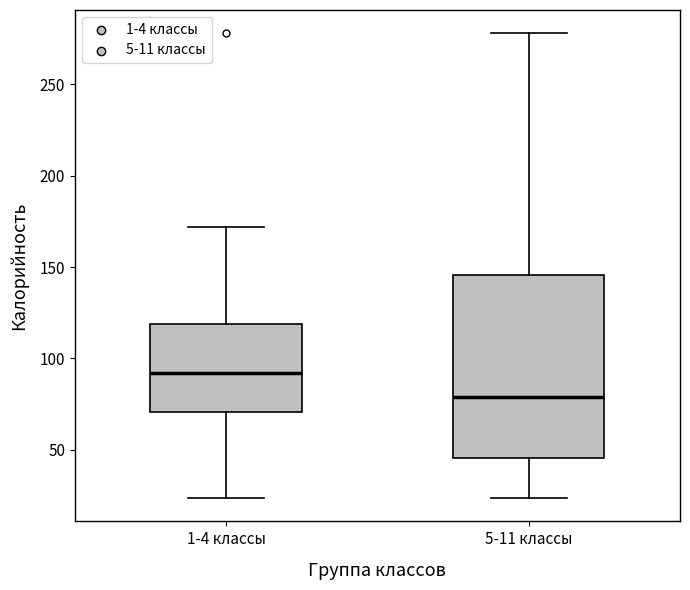

Where is the lower edge of the box for 1-4 классы on the y-axis? The values are not printed on the chart, so give them approximately, as read against the axis.

70